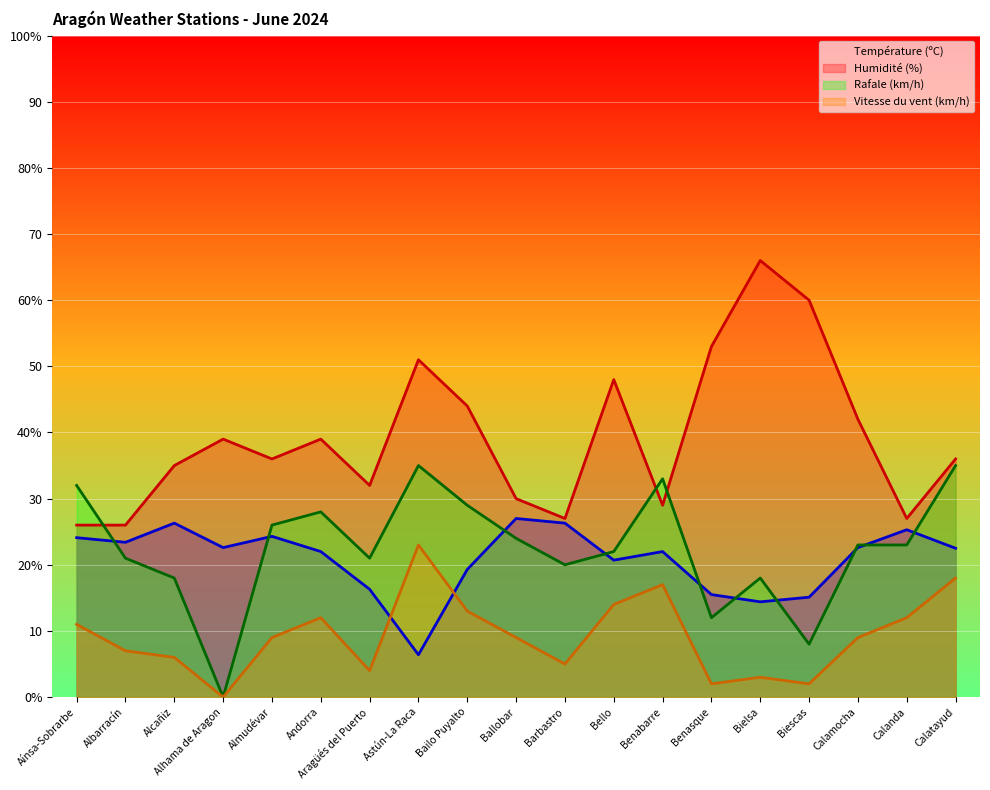

At which label is Humidité (%) closest to 46?

Bailo Puyalto